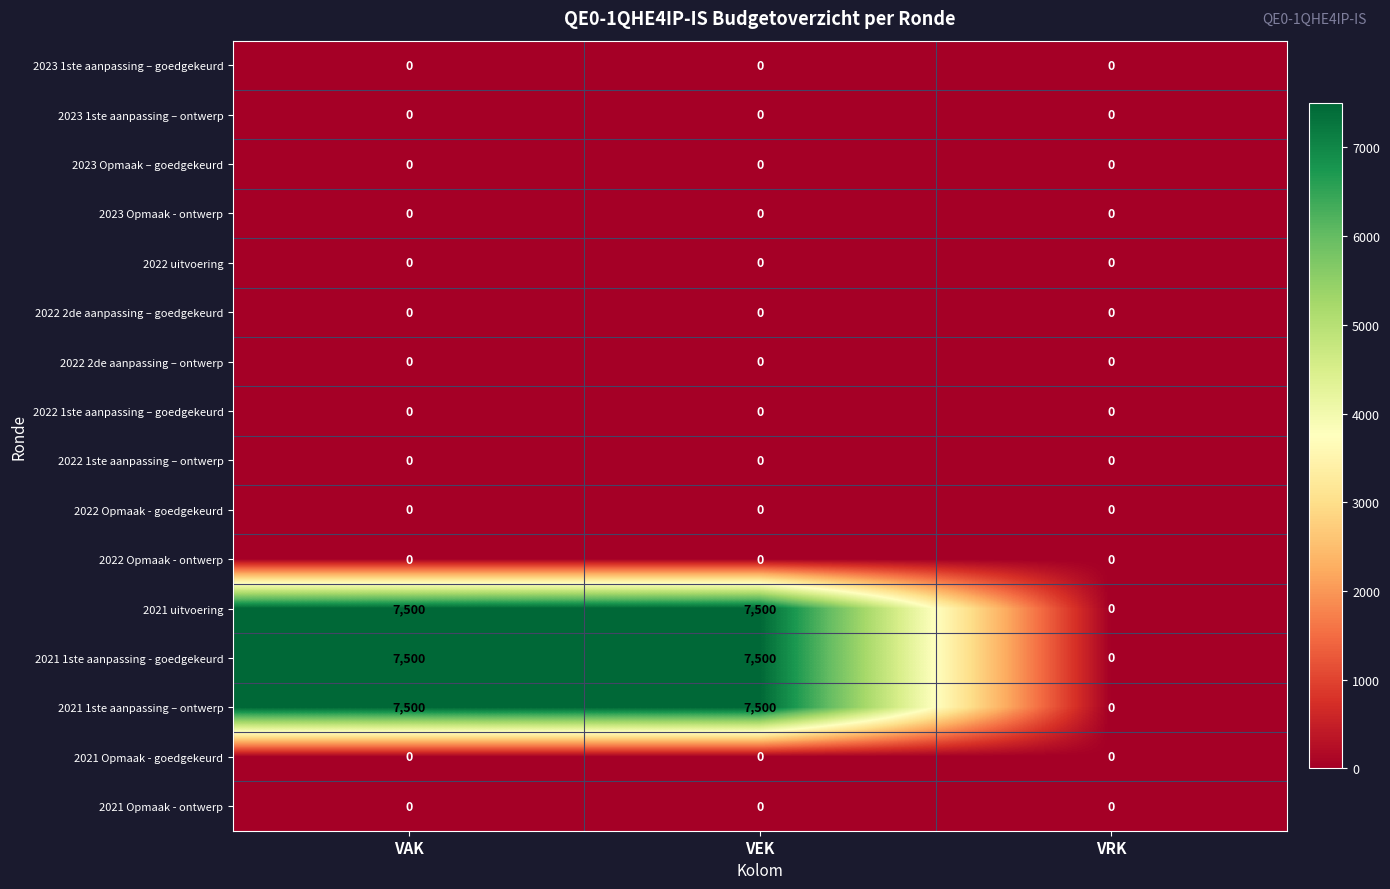

Is it true that 2022 2de aanpassing – ontwerp equals 0 at VAK?

True